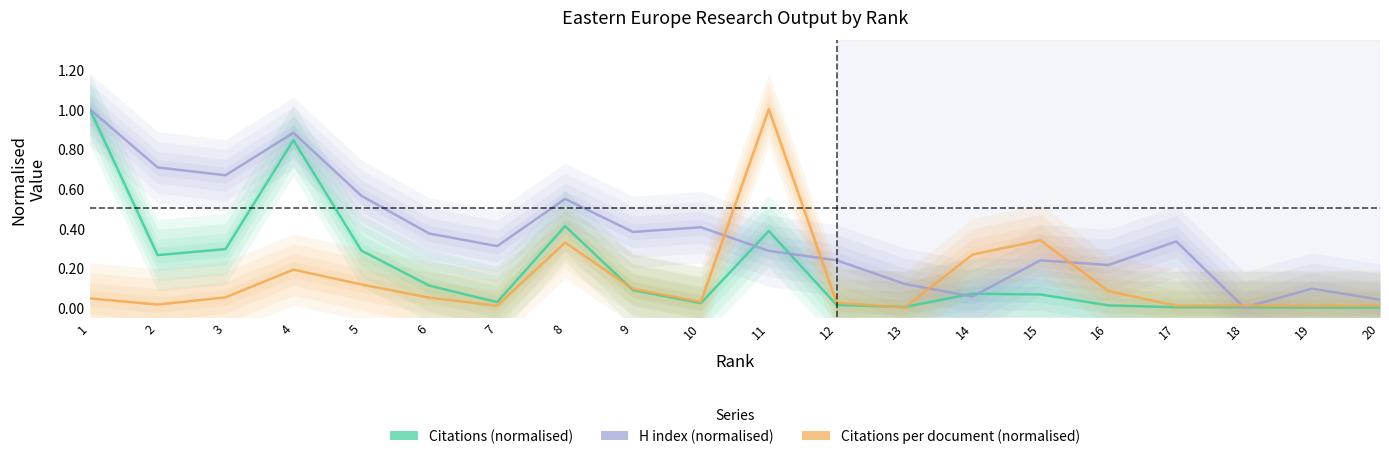

Between 14 and 9, which is larger?

9